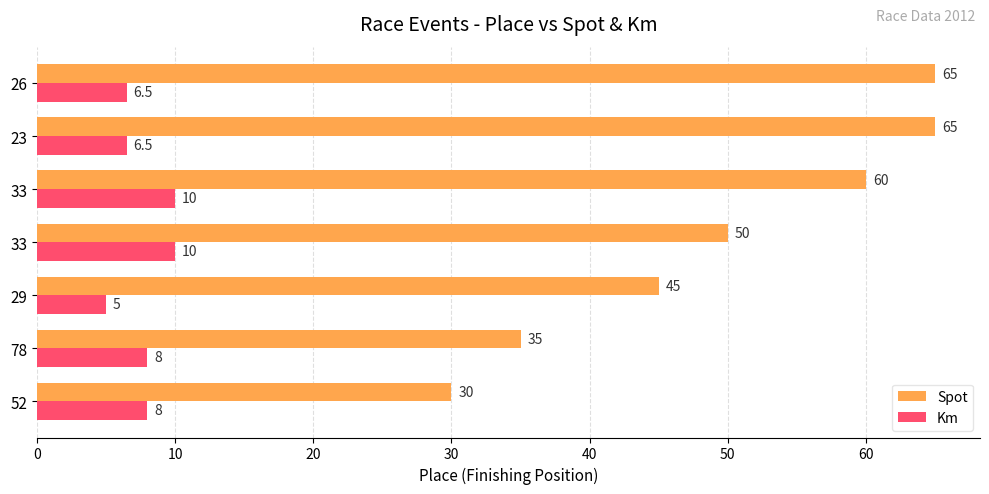

Count the number of data series in this chart.

2